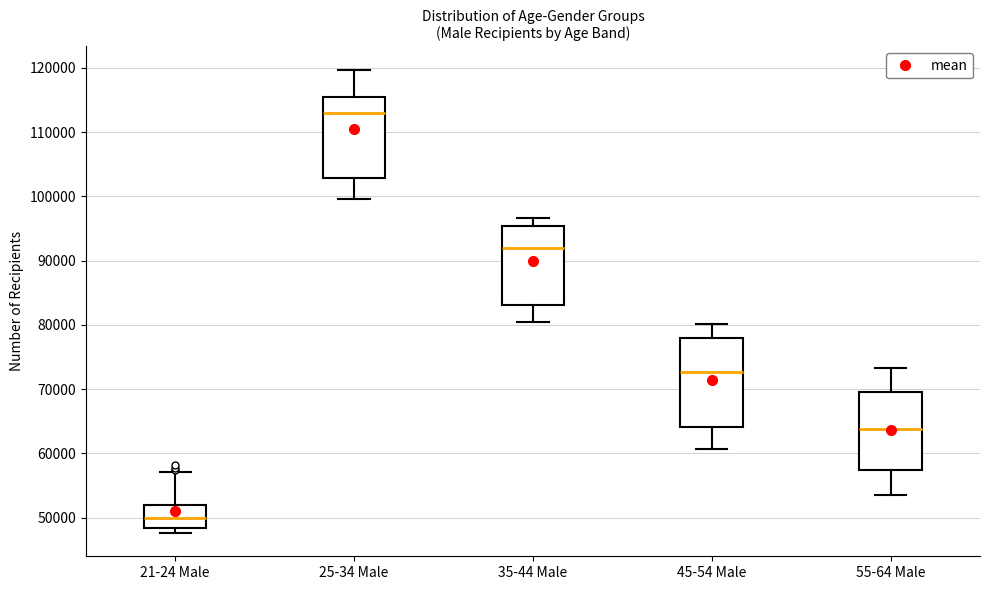

Which box has the highest median line?

25-34 Male